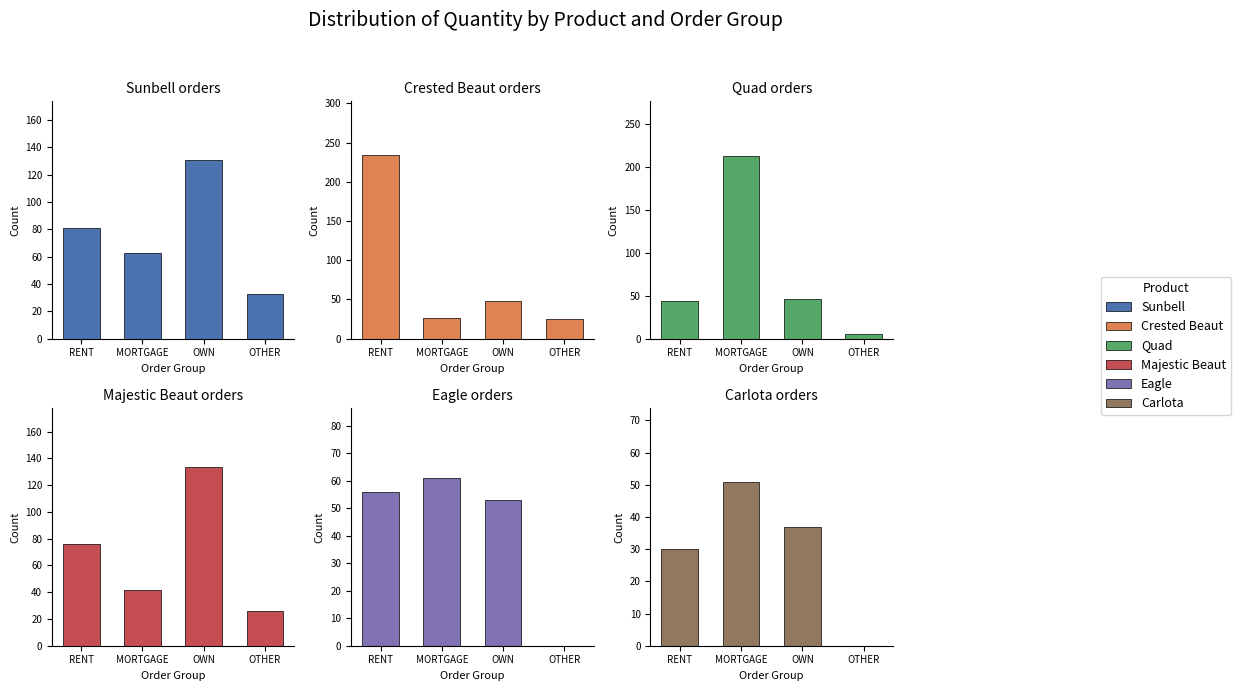

At MORTGAGE, list the series in order from smallest to largest.

Crested Beaut, Majestic Beaut, Carlota, Eagle, Sunbell, Quad